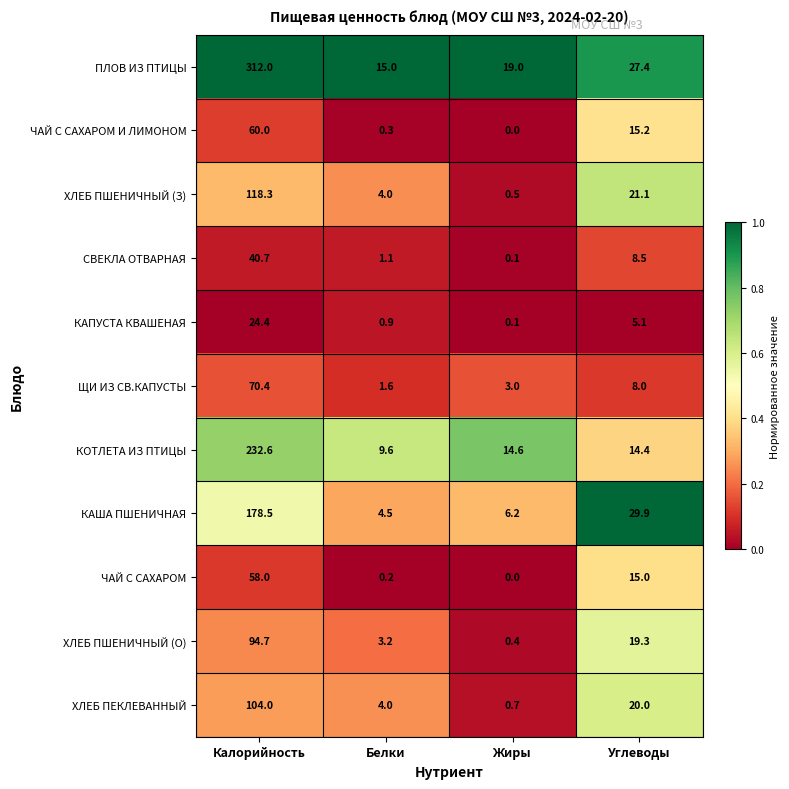

What is the total value across all series at Белки?

44.4